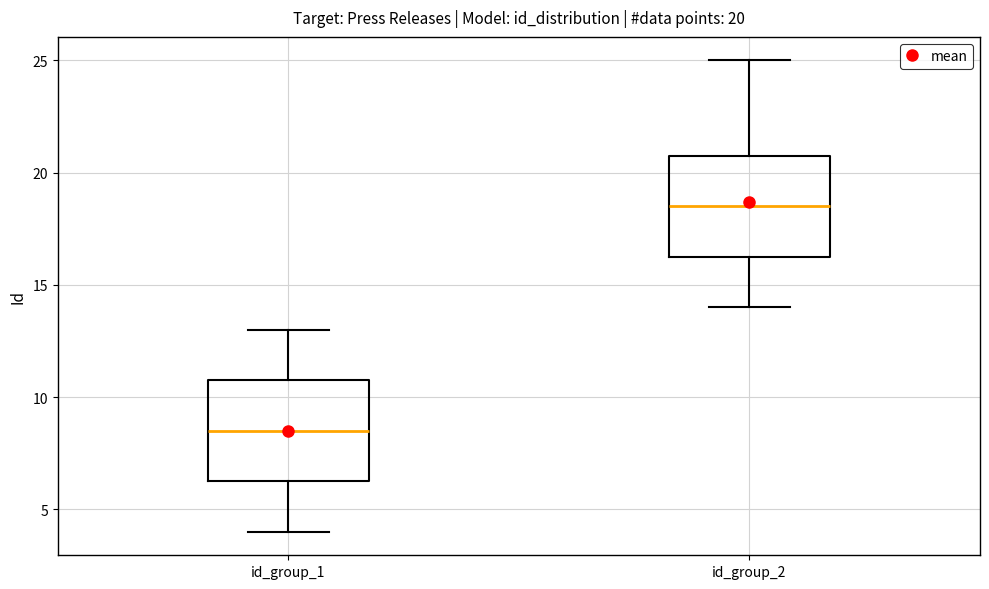

Which box has the lowest median line?

id_group_1